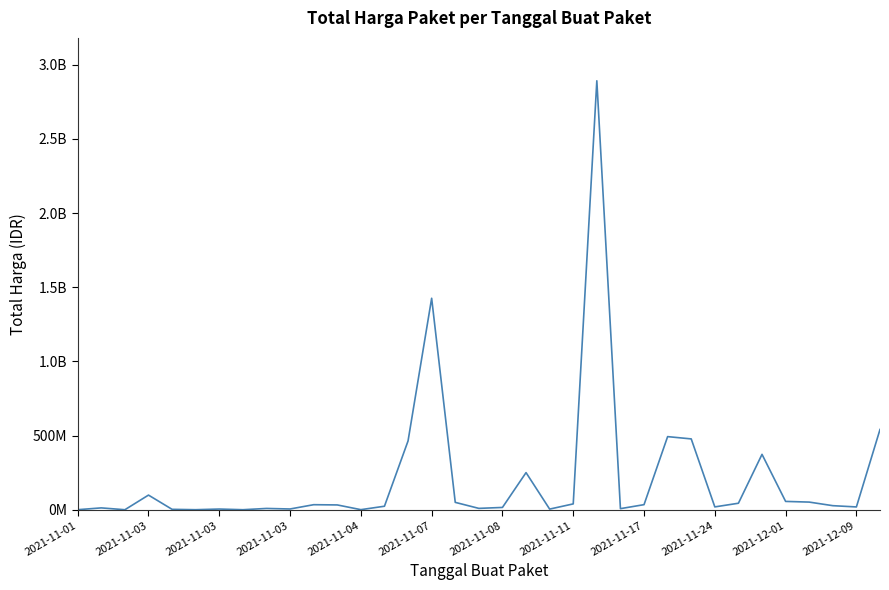

Does the chart display data point markers on the line(s)?

No